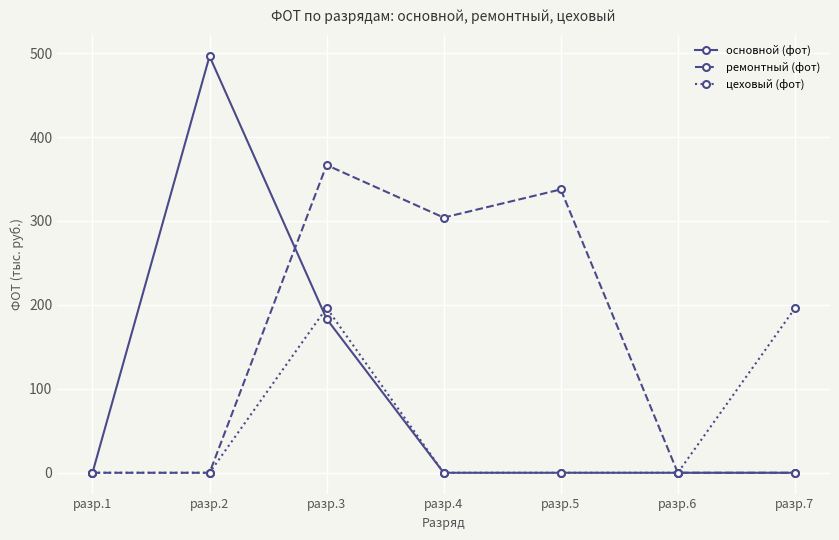

What is the average value of the ремонтный (фот) series?

144.0